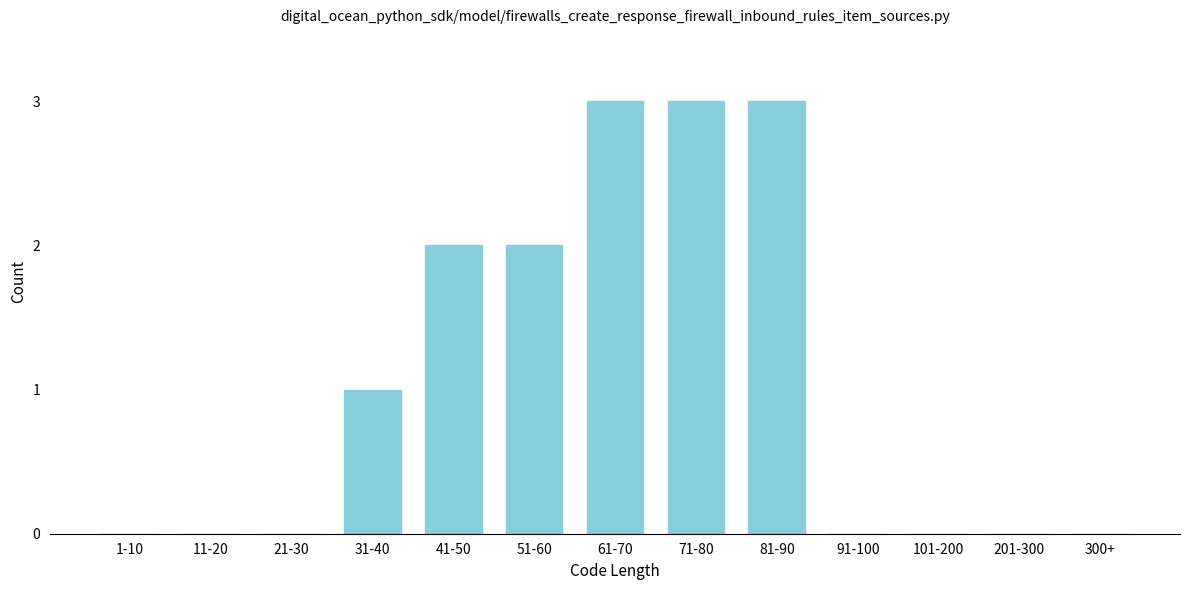

Reading right to left, what are all the values shown in this chart?

300+=0	201-300=0	101-200=0	91-100=0	81-90=3	71-80=3	61-70=3	51-60=2	41-50=2	31-40=1	21-30=0	11-20=0	1-10=0